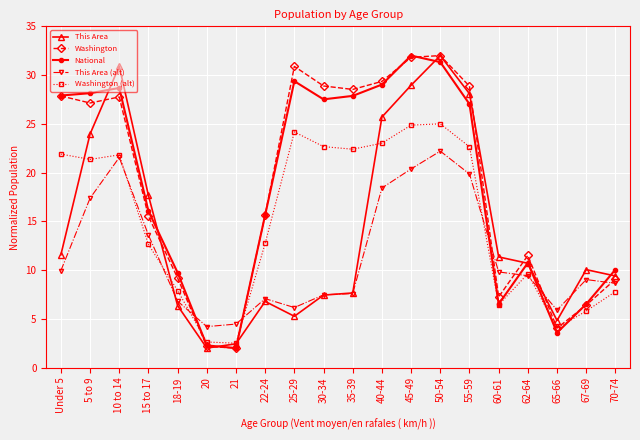

What is the label of the 19th point from the right?

5 to 9